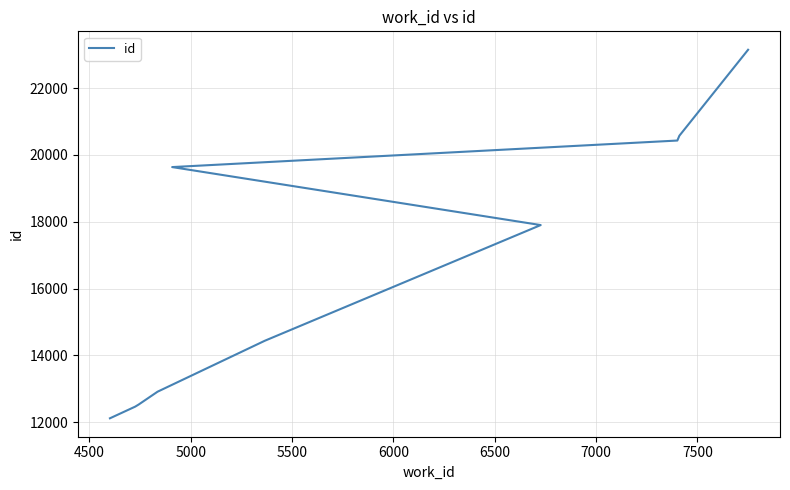

Count the number of data series in this chart.

1